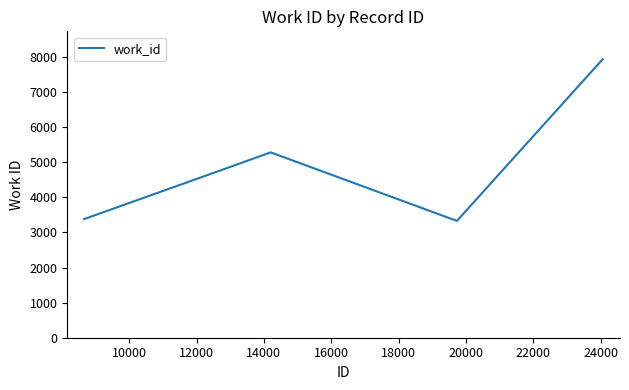

What is the difference between the maximum and minimum values?

4610